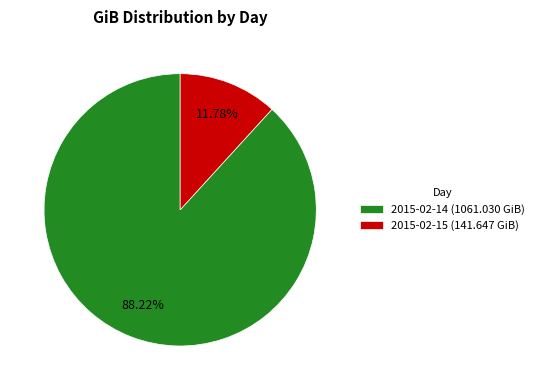

How many slices are in this pie chart?

2